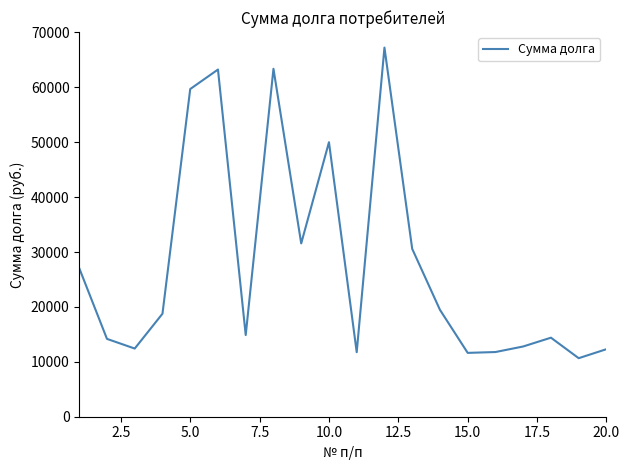

What is the smallest value displayed?

10662.0